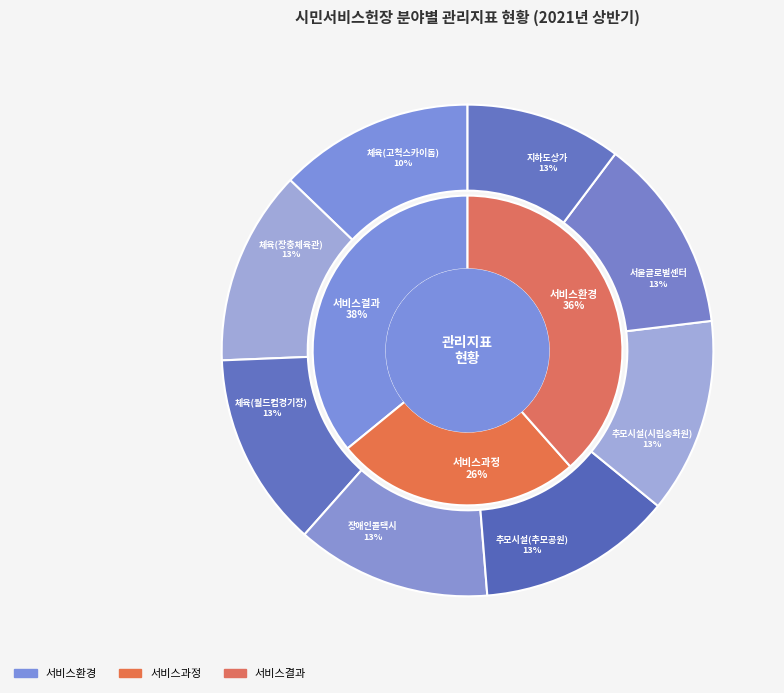

Count the number of slices in the pie.

8